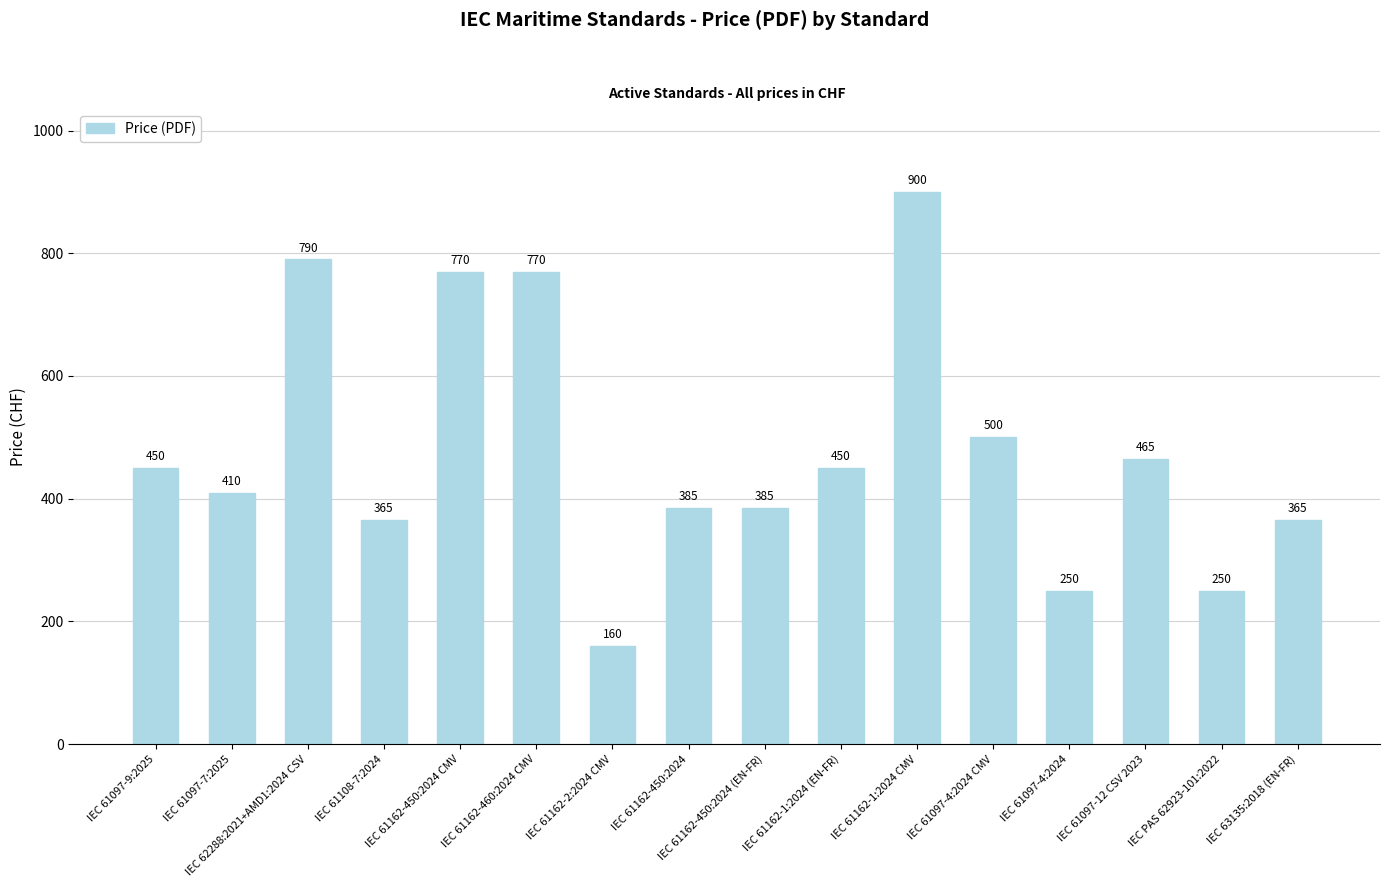

Reading left to right, list all the values displayed in this chart.

450	410	790	365	770	770	160	385	385	450	900	500	250	465	250	365